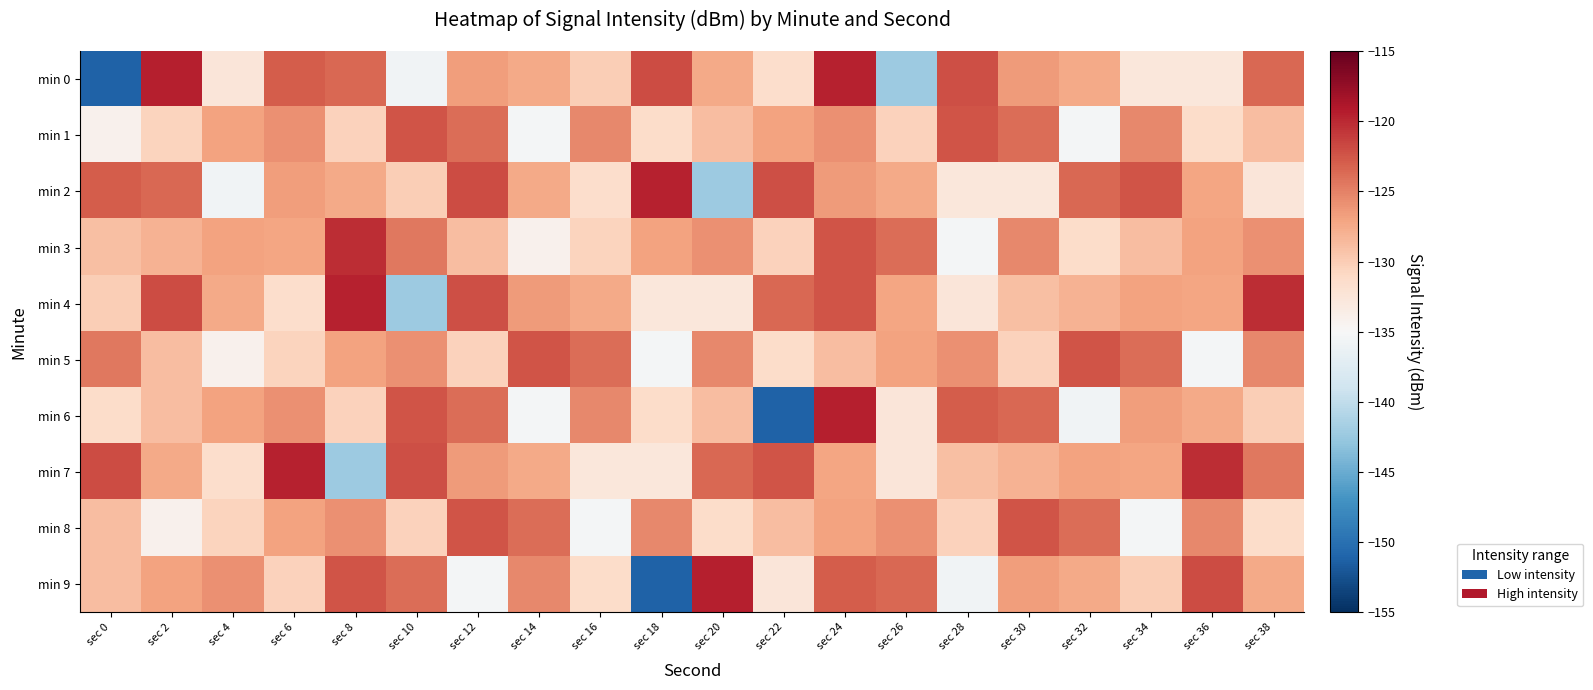

Reading left to right, transcribe all the data shown in this chart.

min 0: sec 0=-151.2	sec 2=-119.5	sec 4=-132.6	sec 6=-122.8	sec 8=-123.6	sec 10=-135.7	sec 12=-126.7	sec 14=-127.5	sec 16=-130.1	sec 18=-121.9	sec 20=-127.4	sec 22=-131.5	sec 24=-119.6	sec 26=-142.2	sec 28=-122.2	sec 30=-126.4	sec 32=-127.4	sec 34=-132.8	sec 36=-132.8	sec 38=-123.5
min 1: sec 0=-134.1	sec 2=-130.6	sec 4=-127.0	sec 6=-125.9	sec 8=-130.4	sec 10=-122.4	sec 12=-123.8	sec 14=-135.5	sec 16=-125.4	sec 18=-131.3	sec 20=-128.8	sec 22=-127.0	sec 24=-125.9	sec 26=-130.4	sec 28=-122.4	sec 30=-123.8	sec 32=-135.5	sec 34=-125.4	sec 36=-131.3	sec 38=-128.8
min 2: sec 0=-122.8	sec 2=-123.6	sec 4=-135.7	sec 6=-126.7	sec 8=-127.5	sec 10=-130.1	sec 12=-121.9	sec 14=-127.4	sec 16=-131.5	sec 18=-119.6	sec 20=-142.2	sec 22=-122.2	sec 24=-126.4	sec 26=-127.4	sec 28=-132.8	sec 30=-132.8	sec 32=-123.5	sec 34=-122.5	sec 36=-127.2	sec 38=-132.6
min 3: sec 0=-129.0	sec 2=-128.1	sec 4=-127.0	sec 6=-127.1	sec 8=-120.2	sec 10=-124.5	sec 12=-128.8	sec 14=-134.1	sec 16=-130.6	sec 18=-127.0	sec 20=-125.9	sec 22=-130.4	sec 24=-122.4	sec 26=-123.8	sec 28=-135.5	sec 30=-125.4	sec 32=-131.3	sec 34=-128.8	sec 36=-127.0	sec 38=-125.9
min 4: sec 0=-130.1	sec 2=-121.9	sec 4=-127.4	sec 6=-131.5	sec 8=-119.6	sec 10=-142.2	sec 12=-122.2	sec 14=-126.4	sec 16=-127.4	sec 18=-132.8	sec 20=-132.8	sec 22=-123.5	sec 24=-122.5	sec 26=-127.2	sec 28=-132.6	sec 30=-129.0	sec 32=-128.1	sec 34=-127.0	sec 36=-127.1	sec 38=-120.2
min 5: sec 0=-124.5	sec 2=-128.8	sec 4=-134.1	sec 6=-130.6	sec 8=-127.0	sec 10=-125.9	sec 12=-130.4	sec 14=-122.4	sec 16=-123.8	sec 18=-135.5	sec 20=-125.4	sec 22=-131.3	sec 24=-128.8	sec 26=-127.0	sec 28=-125.9	sec 30=-130.4	sec 32=-122.4	sec 34=-123.8	sec 36=-135.5	sec 38=-125.4
min 6: sec 0=-131.3	sec 2=-128.8	sec 4=-127.0	sec 6=-125.9	sec 8=-130.4	sec 10=-122.4	sec 12=-123.8	sec 14=-135.5	sec 16=-125.4	sec 18=-131.3	sec 20=-128.8	sec 22=-151.2	sec 24=-119.5	sec 26=-132.6	sec 28=-122.8	sec 30=-123.6	sec 32=-135.7	sec 34=-126.7	sec 36=-127.5	sec 38=-130.1
min 7: sec 0=-121.9	sec 2=-127.4	sec 4=-131.5	sec 6=-119.6	sec 8=-142.2	sec 10=-122.2	sec 12=-126.4	sec 14=-127.4	sec 16=-132.8	sec 18=-132.8	sec 20=-123.5	sec 22=-122.5	sec 24=-127.2	sec 26=-132.6	sec 28=-129.0	sec 30=-128.1	sec 32=-127.0	sec 34=-127.1	sec 36=-120.2	sec 38=-124.5
min 8: sec 0=-128.8	sec 2=-134.1	sec 4=-130.6	sec 6=-127.0	sec 8=-125.9	sec 10=-130.4	sec 12=-122.4	sec 14=-123.8	sec 16=-135.5	sec 18=-125.4	sec 20=-131.3	sec 22=-128.8	sec 24=-127.0	sec 26=-125.9	sec 28=-130.4	sec 30=-122.4	sec 32=-123.8	sec 34=-135.5	sec 36=-125.4	sec 38=-131.3
min 9: sec 0=-128.8	sec 2=-127.0	sec 4=-125.9	sec 6=-130.4	sec 8=-122.4	sec 10=-123.8	sec 12=-135.5	sec 14=-125.4	sec 16=-131.3	sec 18=-151.2	sec 20=-119.5	sec 22=-132.6	sec 24=-122.8	sec 26=-123.6	sec 28=-135.7	sec 30=-126.7	sec 32=-127.5	sec 34=-130.1	sec 36=-121.9	sec 38=-127.4